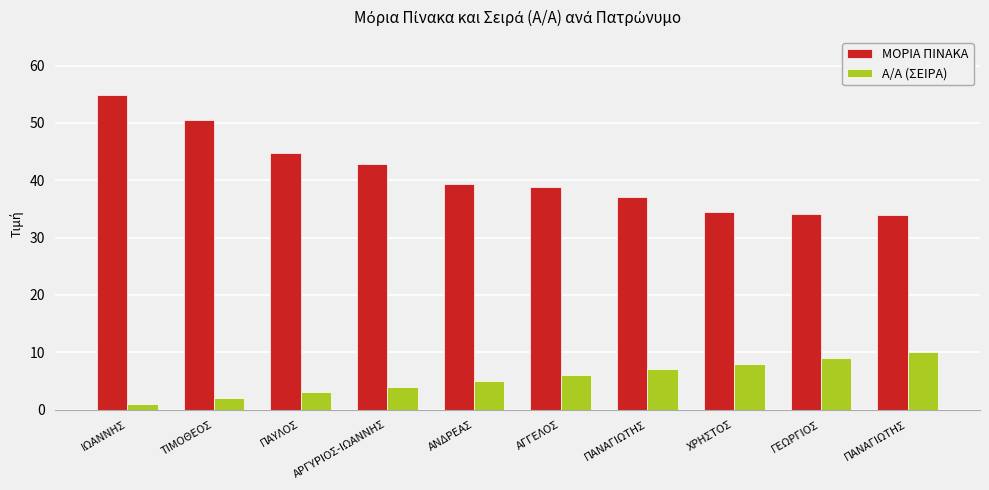

What is the greatest value displayed?

55.0